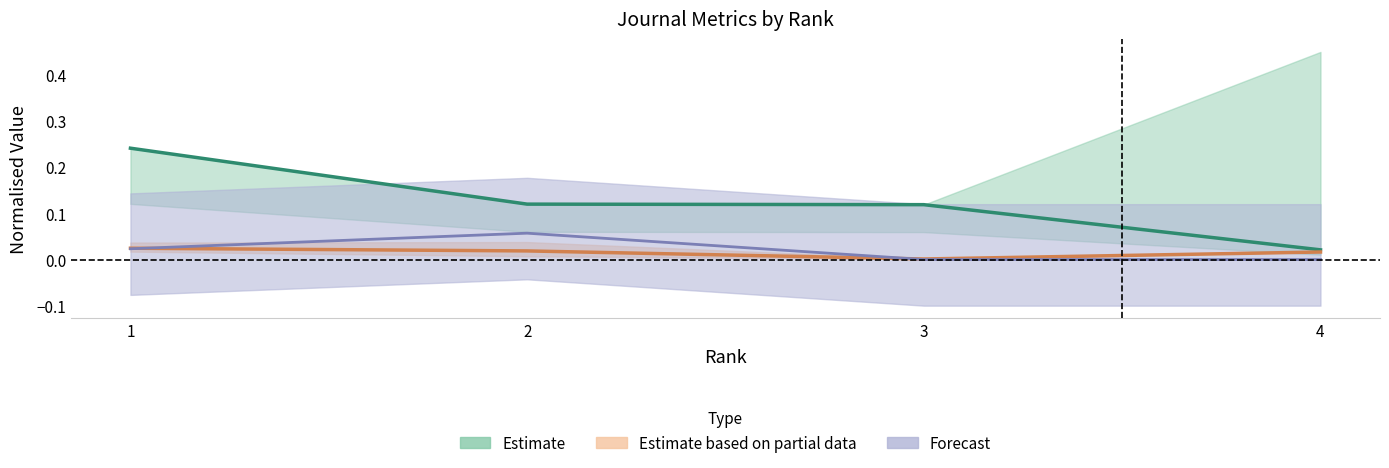

Where is Citable Docs. (3years) nearest to the value 0?

3